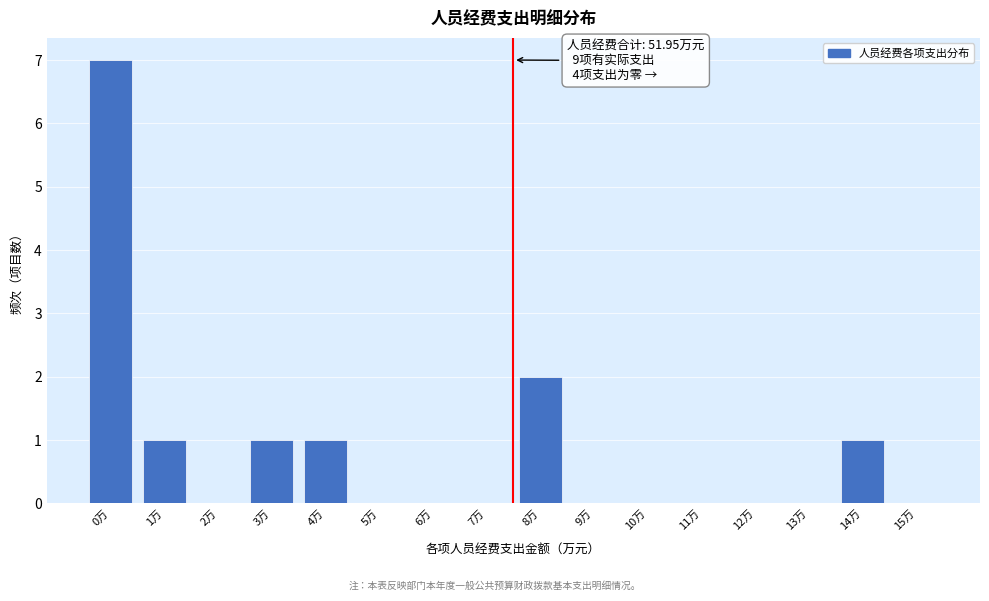

Reading left to right, what are all the values shown in this chart?

0万=7	1万=1	2万=0	3万=1	4万=1	5万=0	6万=0	7万=0	8万=2	9万=0	10万=0	11万=0	12万=0	13万=0	14万=1	15万=0